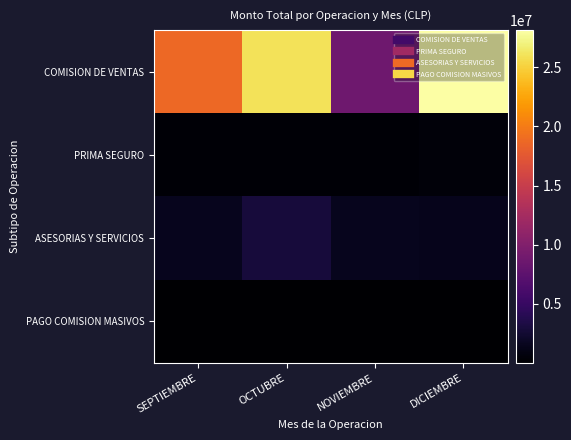

How many categories are shown in the chart?

4